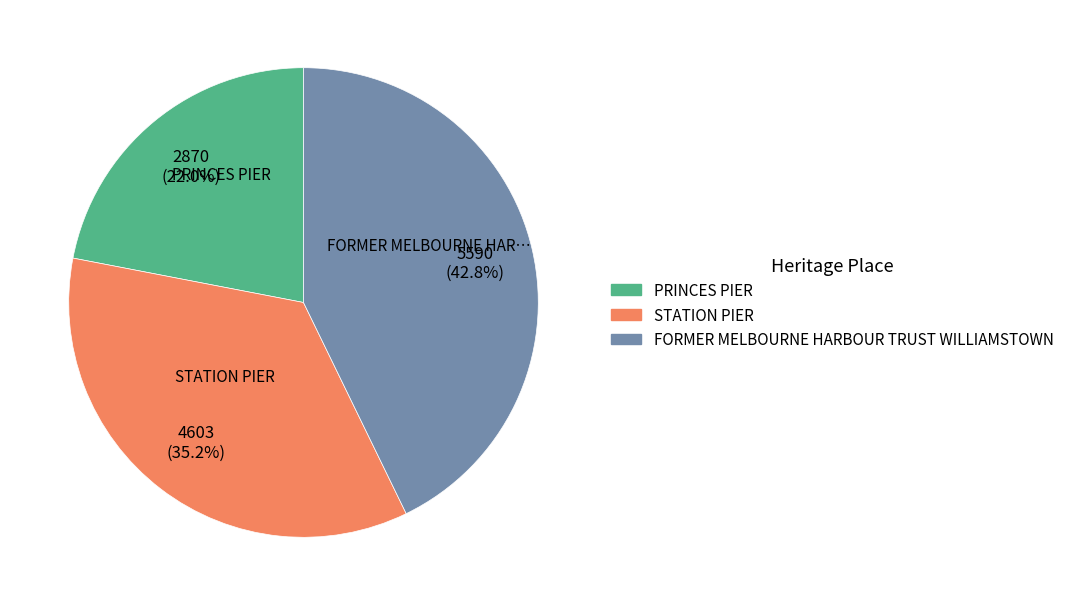

Is the sum of STATION PIER and FORMER MELBOURNE HARBOUR TRUST WILLIAMSTOWN greater than half?

Yes